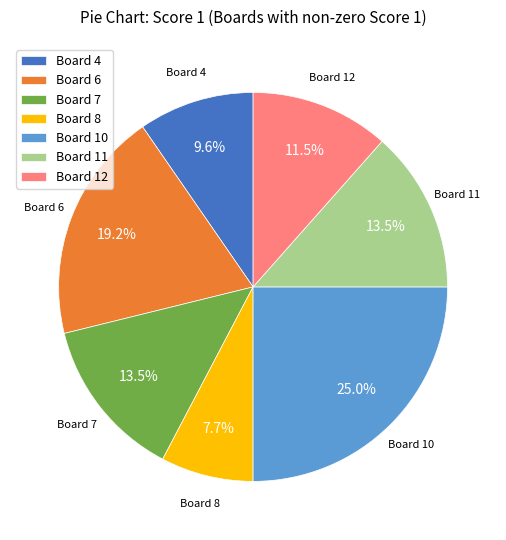

To the nearest percent, what portion does Board 6 represent?

19%